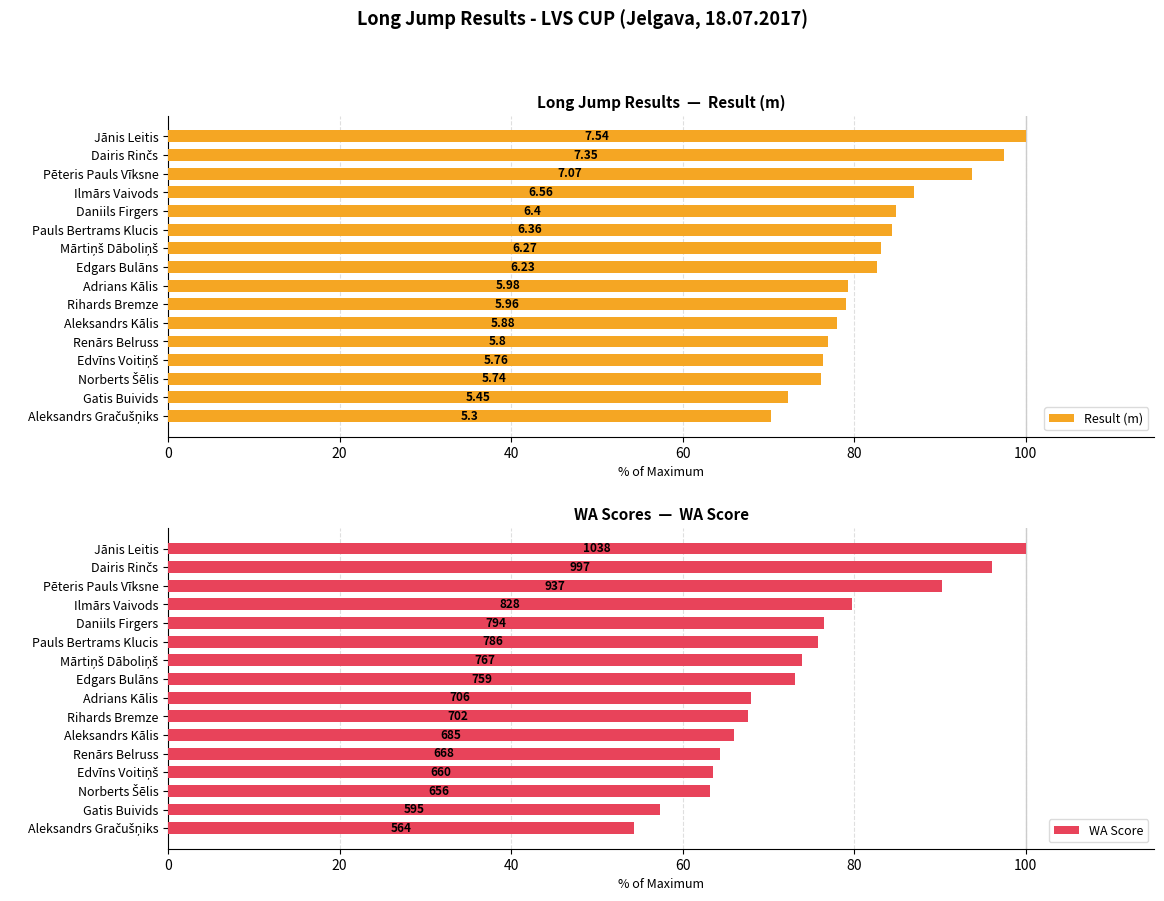

Is it true that Result (m) equals 124.5 at Aleksandrs Gračušņiks?

False